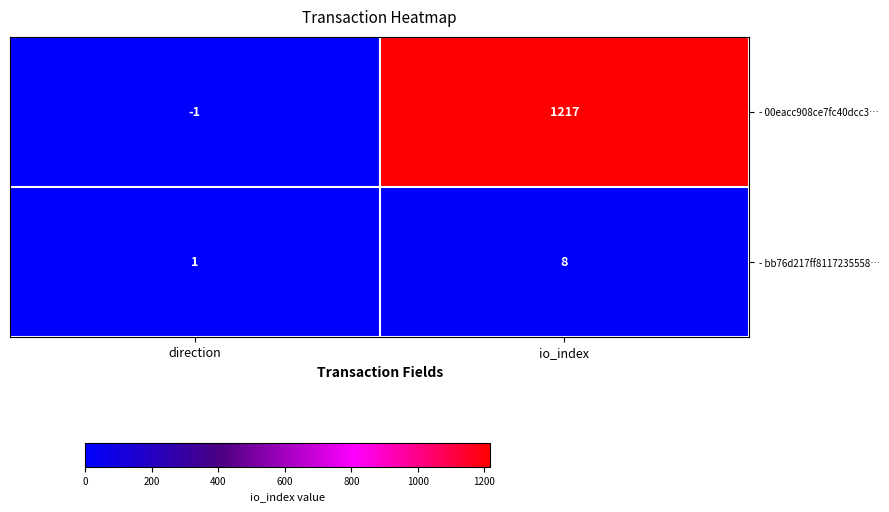

The - 00eacc908ce7fc40dcc3… series shows 1217 at io_index. True or false?

True